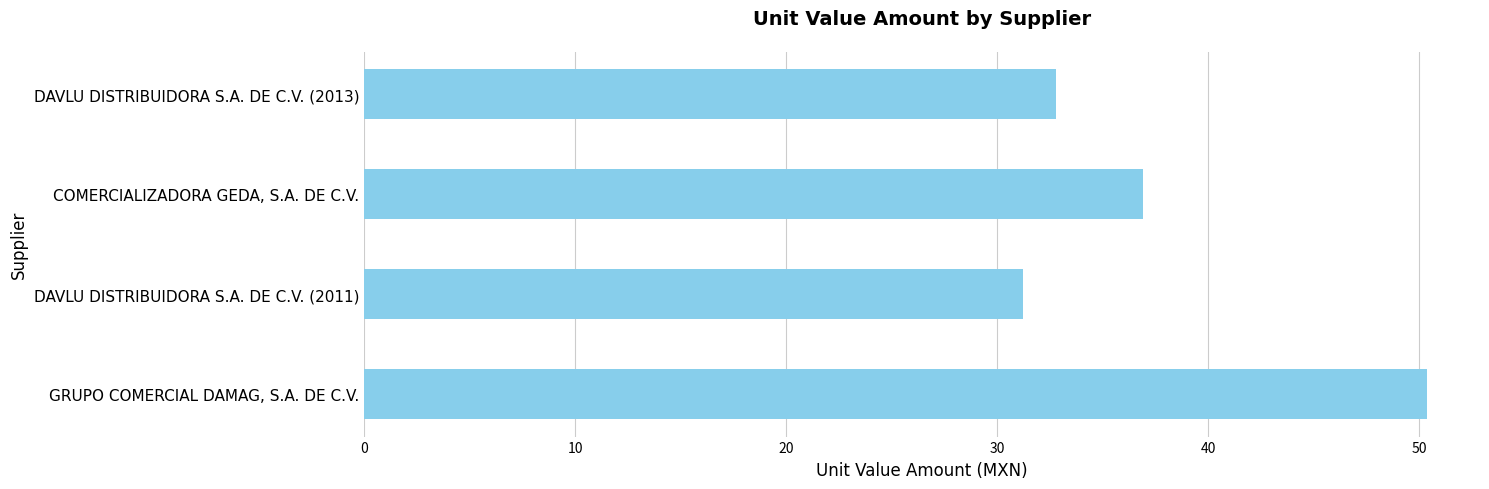

How many bars are there in total?

4